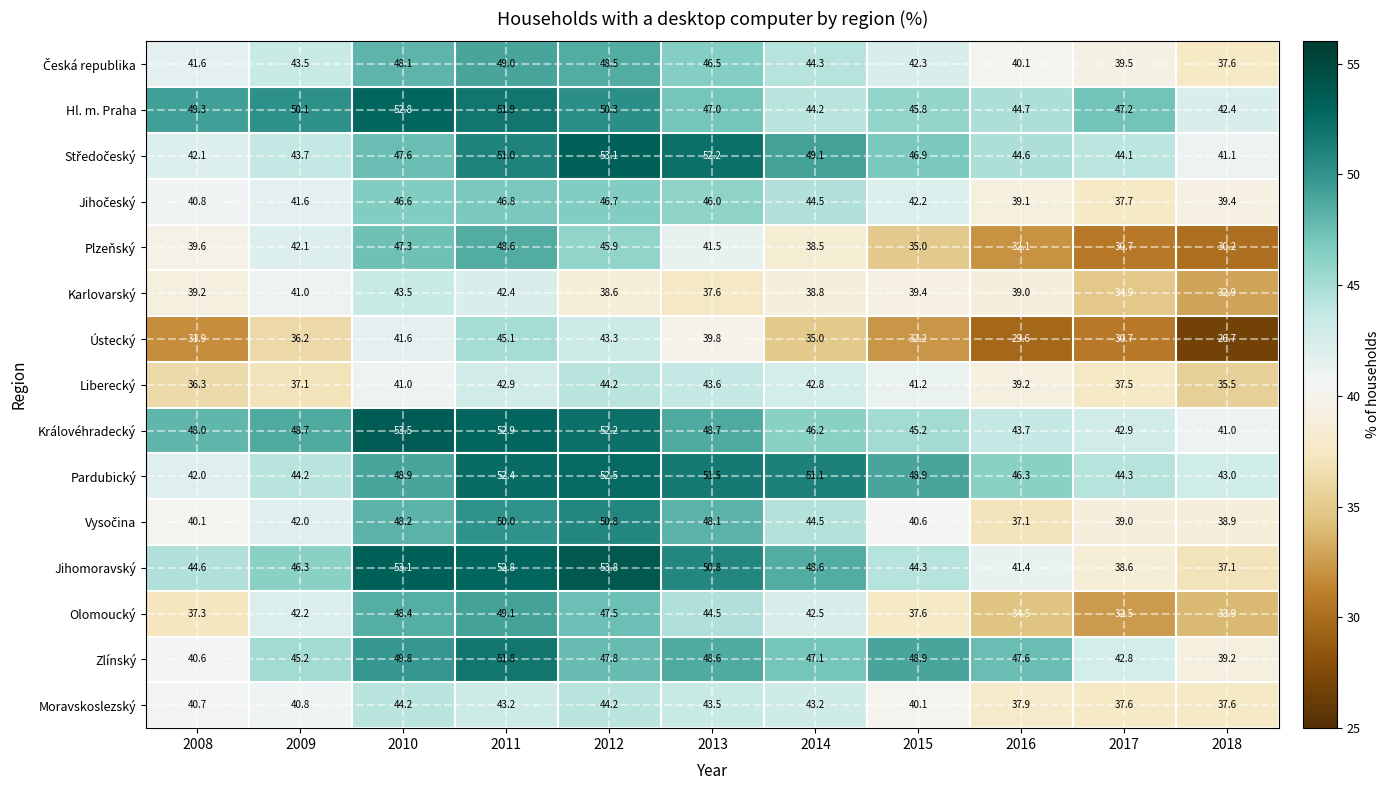

What is the total value across all series at 2010?

714.6